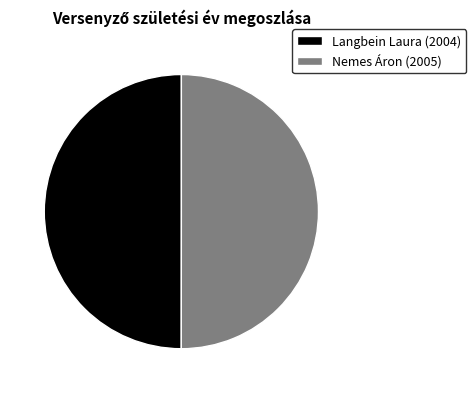

Is it true that Langbein Laura (2004) is 37% of the pie?

False